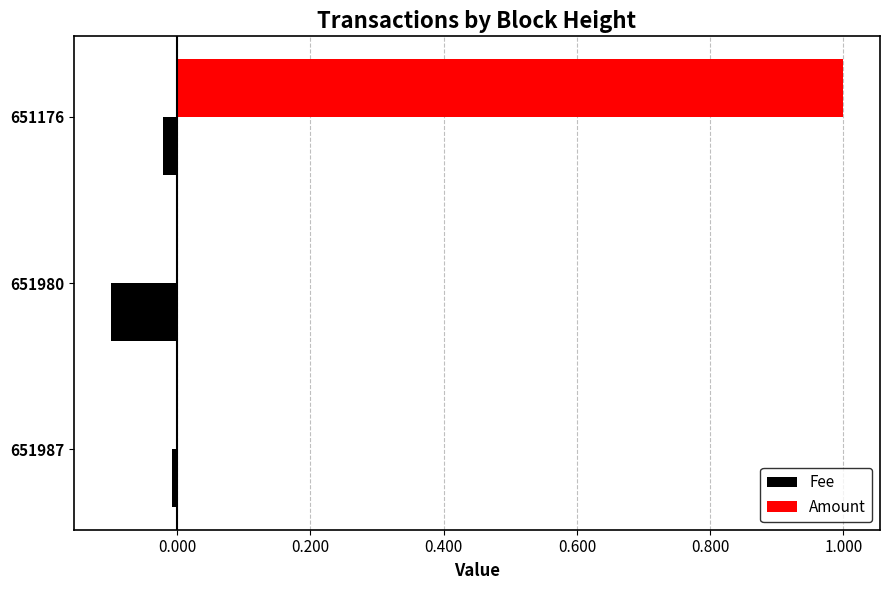

True or false: Amount has a value of 0.0 at 651980.

True